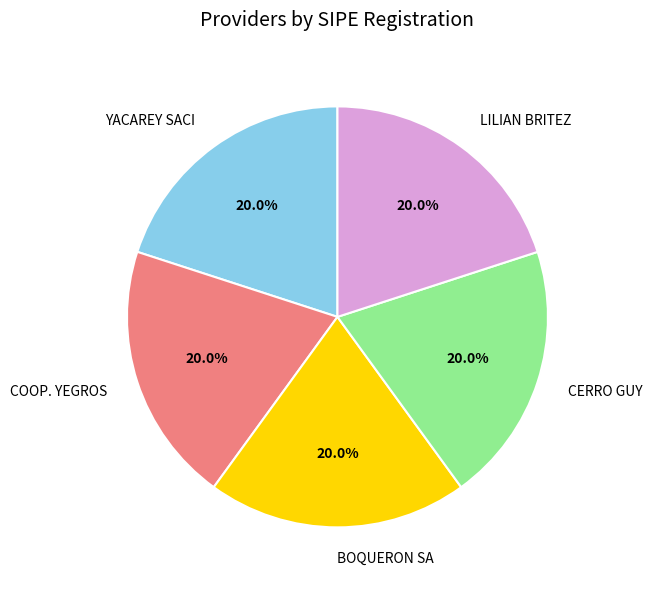

Count the number of slices in the pie.

5